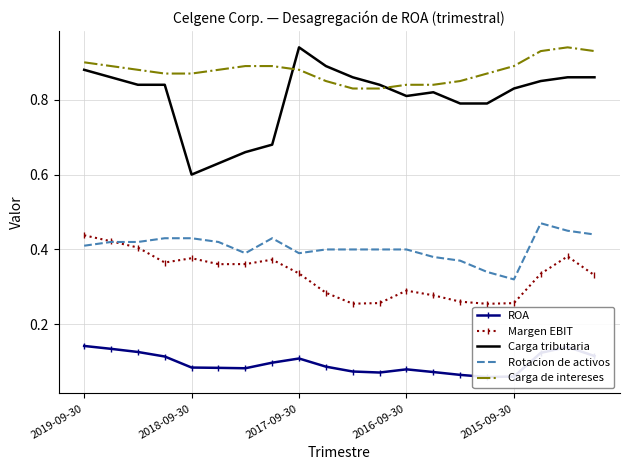

At which category is the sum across all series the highest?

18